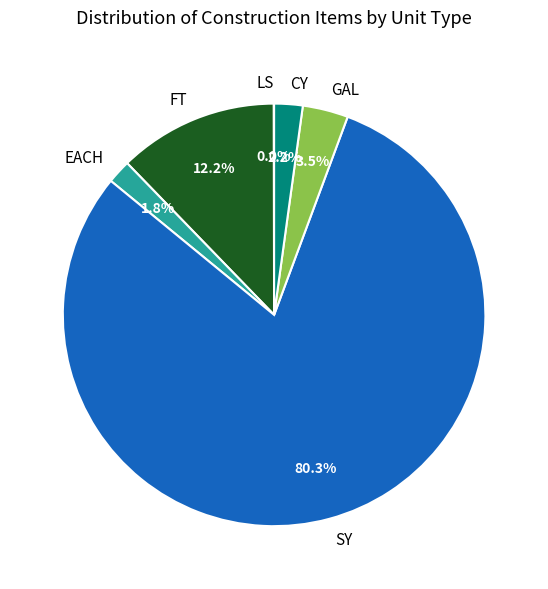

Does SY account for over 50% of the chart?

Yes